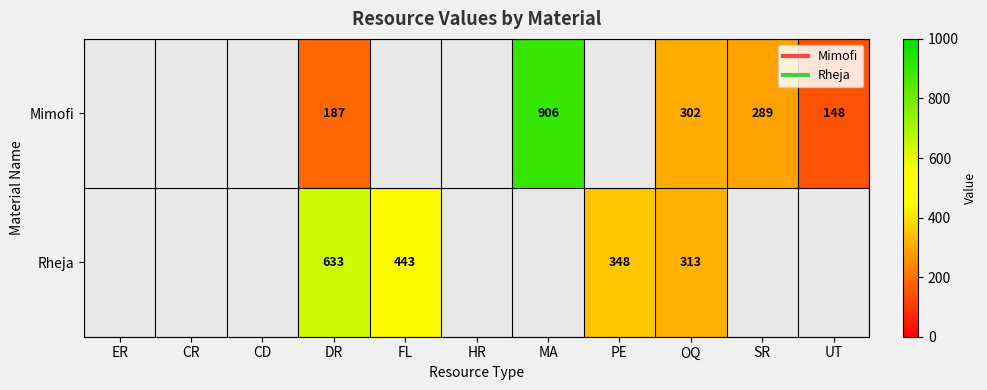

Is the value of Mimofi at PE greater than the value of Rheja at MA?

No